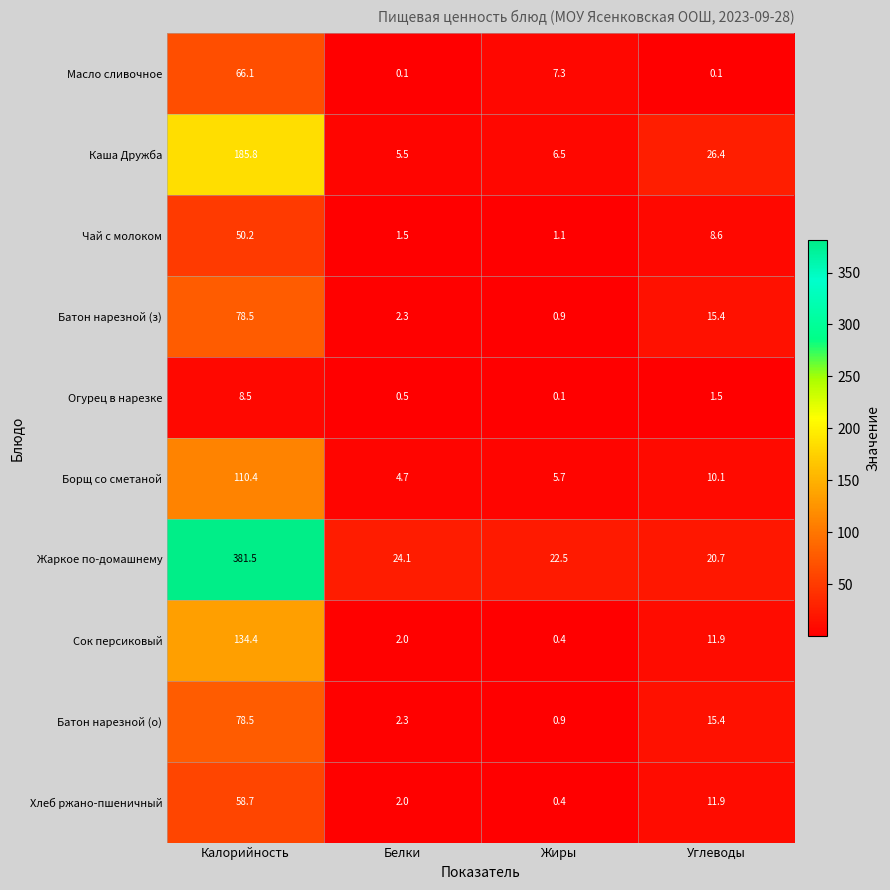

At which label does Масло сливочное reach its peak?

Калорийность